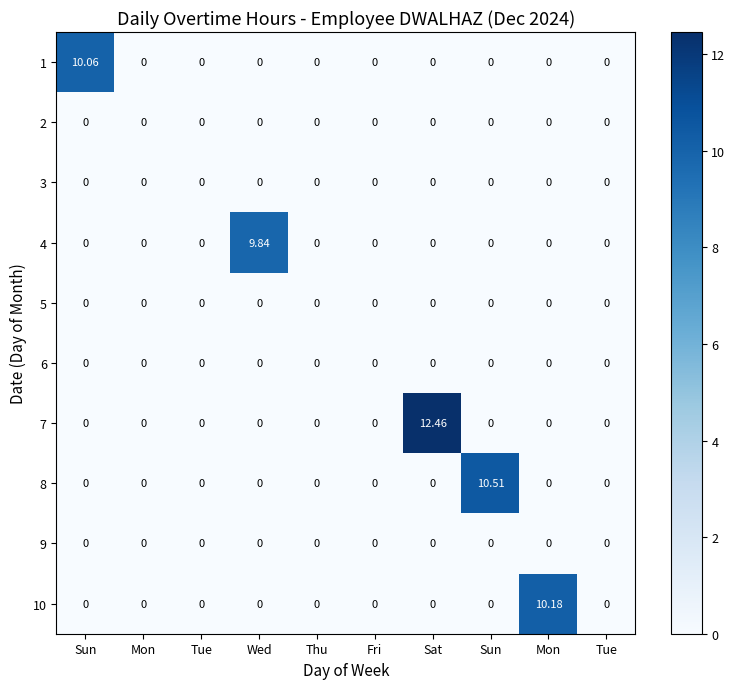

Reading right to left, transcribe all the data shown in this chart.

1: Tue=0.0	Mon=0.0	Sun=0.0	Sat=0.0	Fri=0.0	Thu=0.0	Wed=0.0	Tue=0.0	Mon=0.0	Sun=10.1
2: Tue=0.0	Mon=0.0	Sun=0.0	Sat=0.0	Fri=0.0	Thu=0.0	Wed=0.0	Tue=0.0	Mon=0.0	Sun=0.0
3: Tue=0.0	Mon=0.0	Sun=0.0	Sat=0.0	Fri=0.0	Thu=0.0	Wed=0.0	Tue=0.0	Mon=0.0	Sun=0.0
4: Tue=0.0	Mon=0.0	Sun=0.0	Sat=0.0	Fri=0.0	Thu=0.0	Wed=9.8	Tue=0.0	Mon=0.0	Sun=0.0
5: Tue=0.0	Mon=0.0	Sun=0.0	Sat=0.0	Fri=0.0	Thu=0.0	Wed=0.0	Tue=0.0	Mon=0.0	Sun=0.0
6: Tue=0.0	Mon=0.0	Sun=0.0	Sat=0.0	Fri=0.0	Thu=0.0	Wed=0.0	Tue=0.0	Mon=0.0	Sun=0.0
7: Tue=0.0	Mon=0.0	Sun=0.0	Sat=12.5	Fri=0.0	Thu=0.0	Wed=0.0	Tue=0.0	Mon=0.0	Sun=0.0
8: Tue=0.0	Mon=0.0	Sun=10.5	Sat=0.0	Fri=0.0	Thu=0.0	Wed=0.0	Tue=0.0	Mon=0.0	Sun=0.0
9: Tue=0.0	Mon=0.0	Sun=0.0	Sat=0.0	Fri=0.0	Thu=0.0	Wed=0.0	Tue=0.0	Mon=0.0	Sun=0.0
10: Tue=0.0	Mon=10.2	Sun=0.0	Sat=0.0	Fri=0.0	Thu=0.0	Wed=0.0	Tue=0.0	Mon=0.0	Sun=0.0